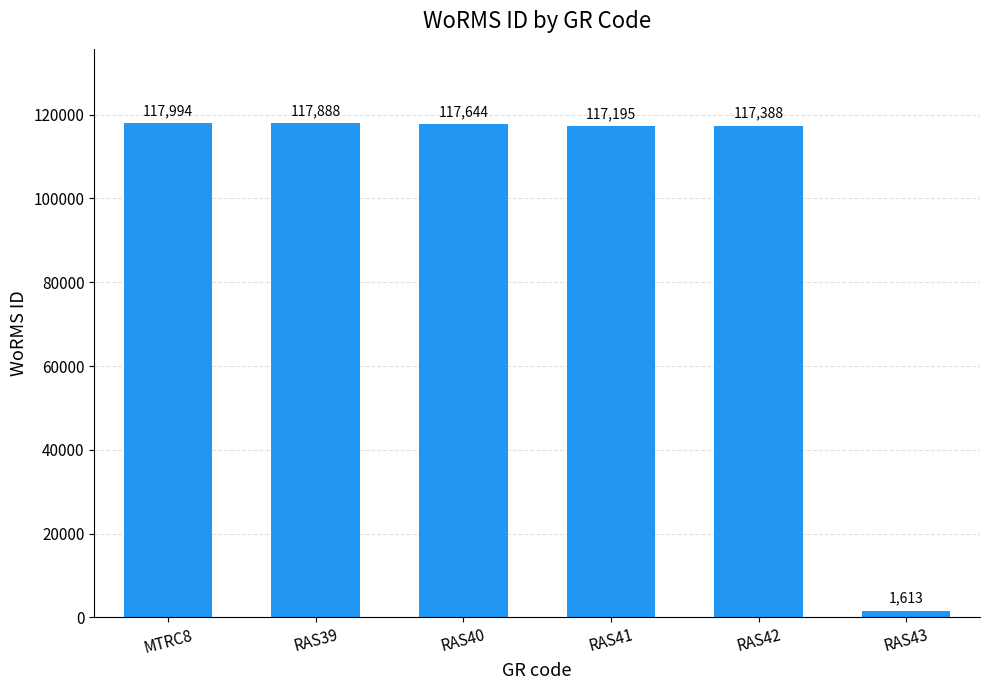

What is the difference between the maximum and minimum values?

116381